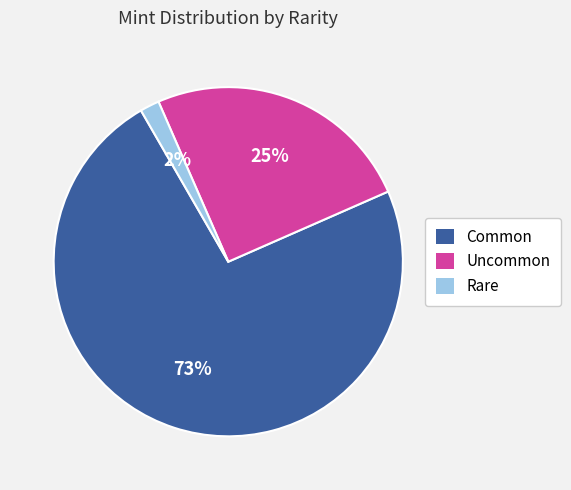

Combined, do Rare and Common account for over 50%?

Yes